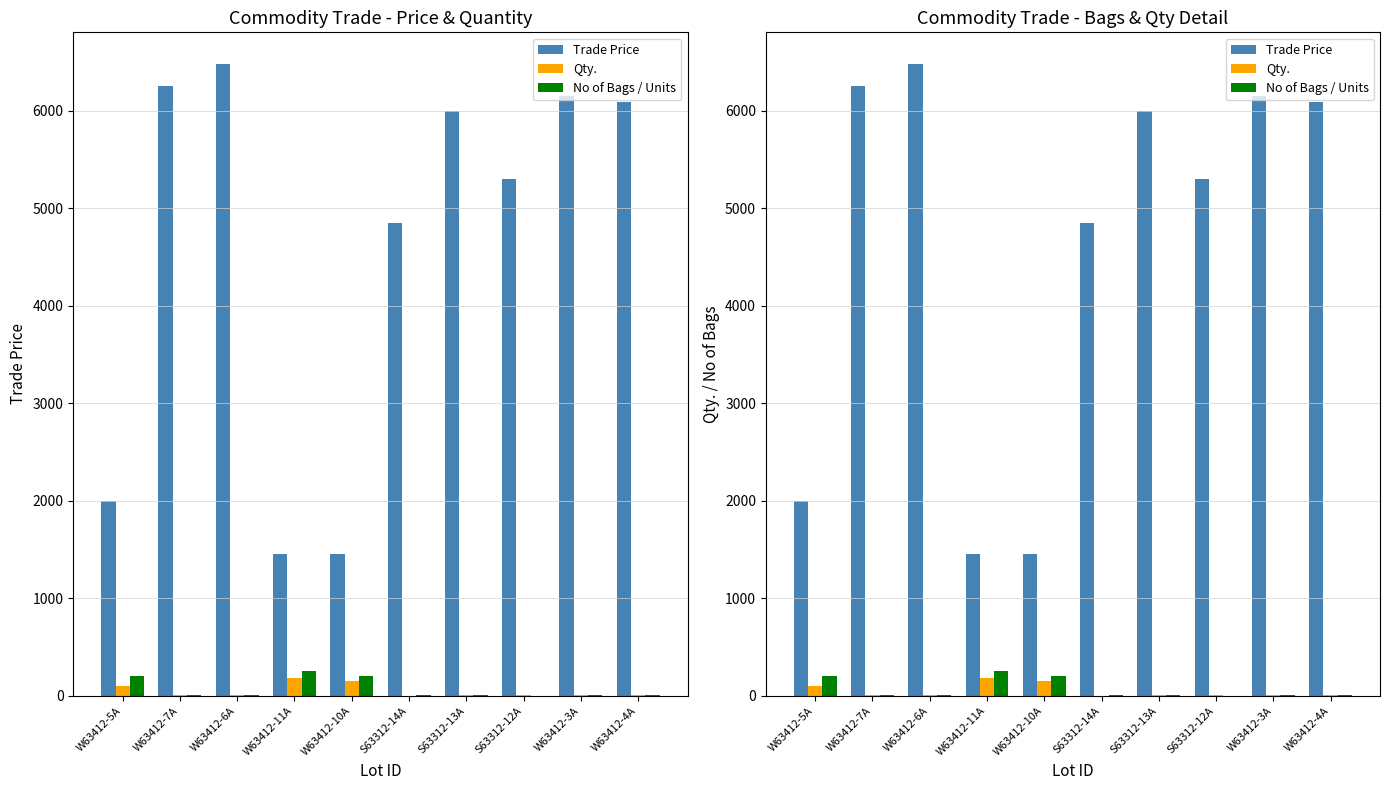

Which category has the lowest value in the No of Bags / Units series?

S63312-12A